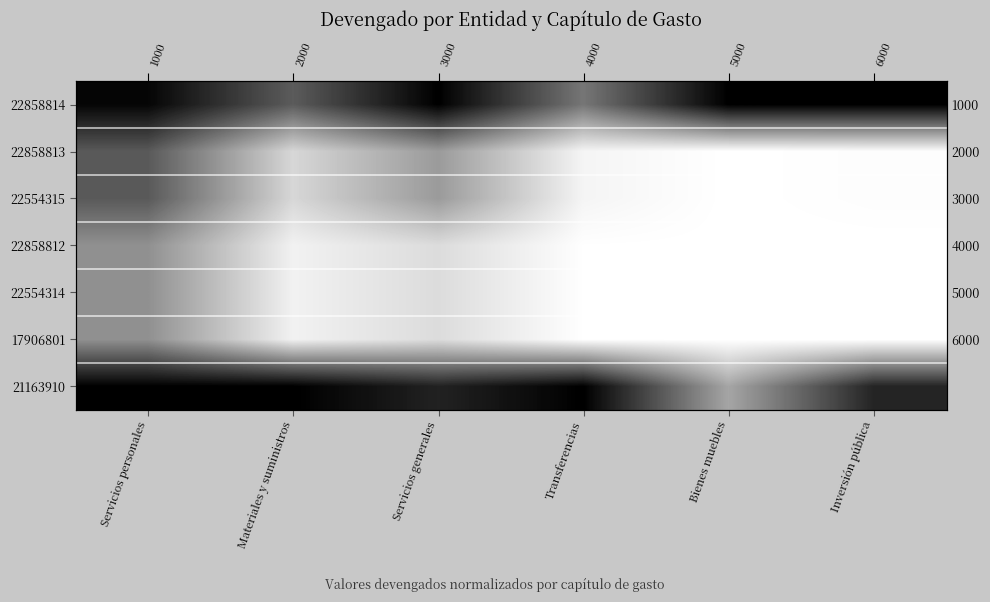

What is the greatest value displayed?

1.0